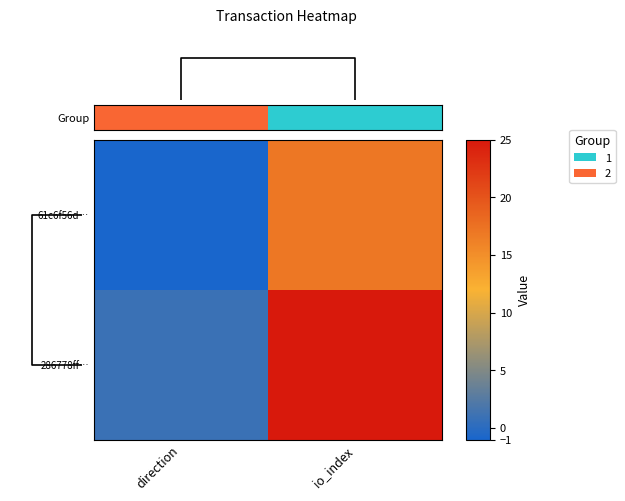

Reading left to right, extract all data points from this chart.

61c6f56d4aa1f34dc099f942f683eecb0f432d7: -1=-1	1=17
286778ff9d1fcae32598918a6cabc0d685d342c: -1=1	1=25